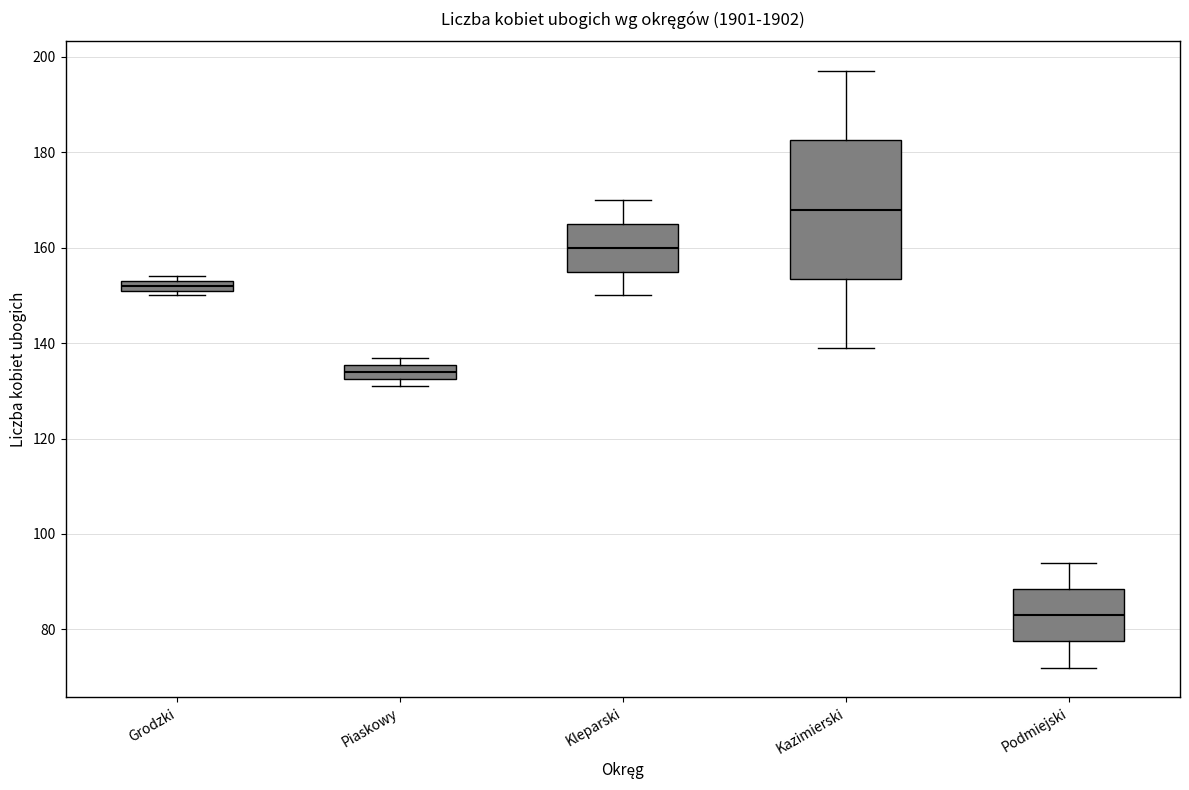

Which box has the lowest median line?

Podmiejski